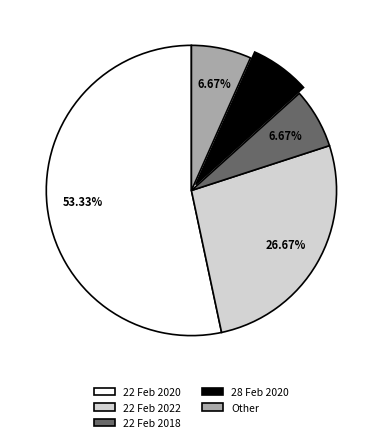

Does Other account for over 50% of the chart?

No